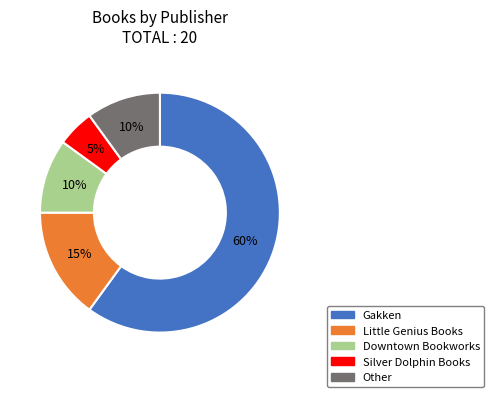

Combined, do Little Genius Books and Silver Dolphin Books account for over 50%?

No